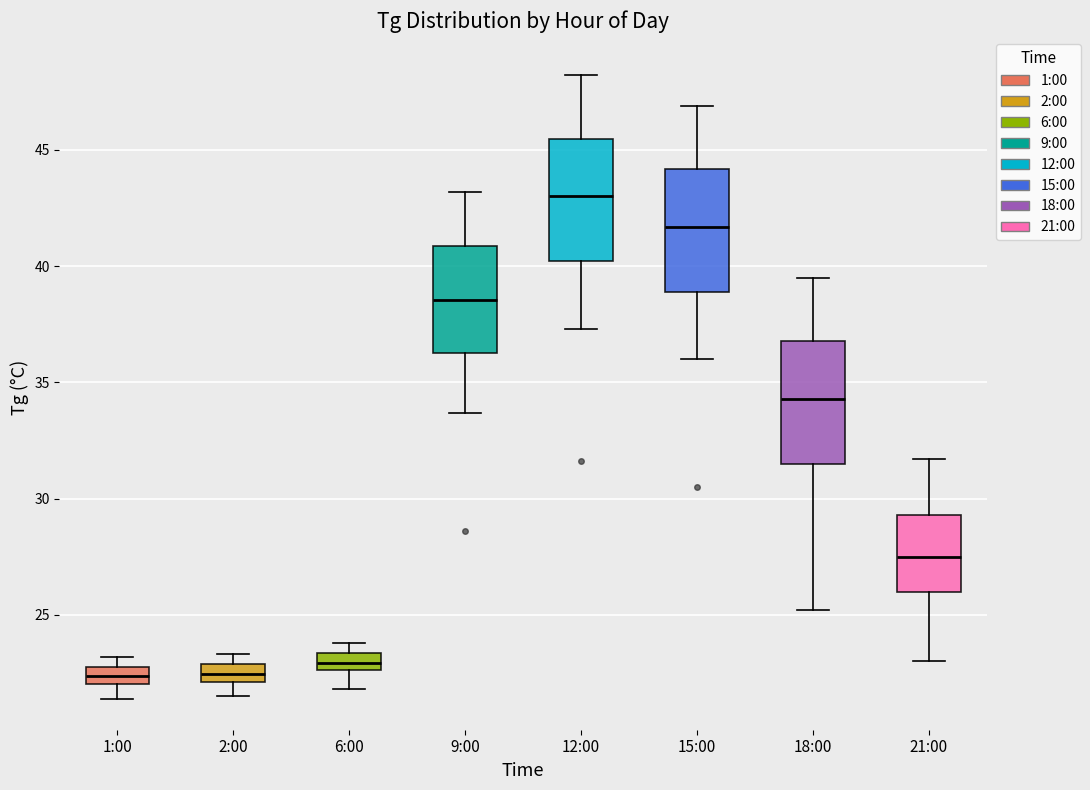

Reading left to right, transcribe this box plot: for each box, give where its median line is, the range the box spans, and where its two whiskers end, as read against the y-axis. The values are not printed on the chart, so give them approximately, as read against the axis.

1:00: median 22.5, box 22.0 to 23.0, whiskers 21.5 to 23.0 (above the box's upper edge)
2:00: median 22.5, box 22.0 to 23.0, whiskers 21.5 to 23.5
6:00: median 23.0, box 22.5 to 23.5, whiskers 22.0 to 24.0
9:00: median 38.5, box 36.5 to 41.0, whiskers 33.5 to 43.0
12:00: median 43.0, box 40.0 to 45.5, whiskers 37.5 to 48.0
15:00: median 41.5, box 39.0 to 44.0, whiskers 36.0 to 47.0
18:00: median 34.5, box 31.5 to 37.0, whiskers 25.0 to 39.5
21:00: median 27.5, box 26.0 to 29.5, whiskers 23.0 to 31.5